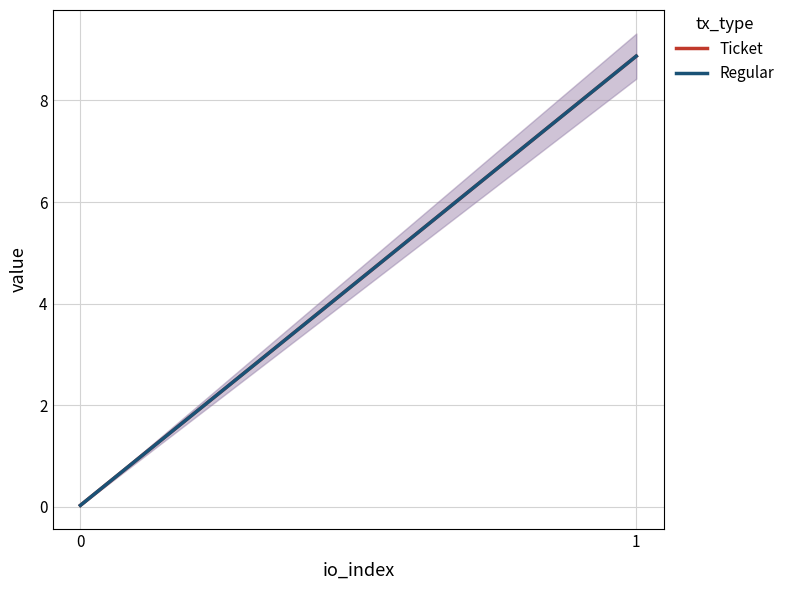

How many lines are shown in the chart?

2